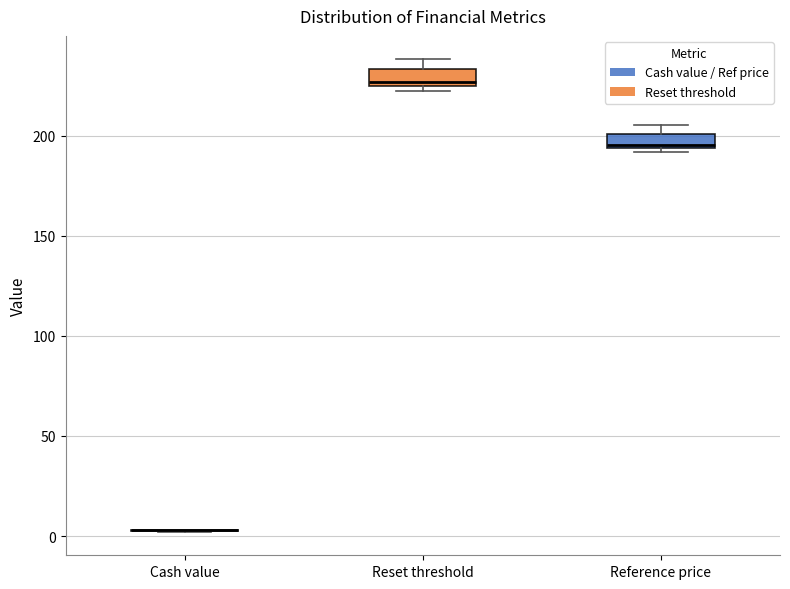

Where is the upper edge of the box for Reset threshold on the y-axis? The values are not printed on the chart, so give them approximately, as read against the axis.

235